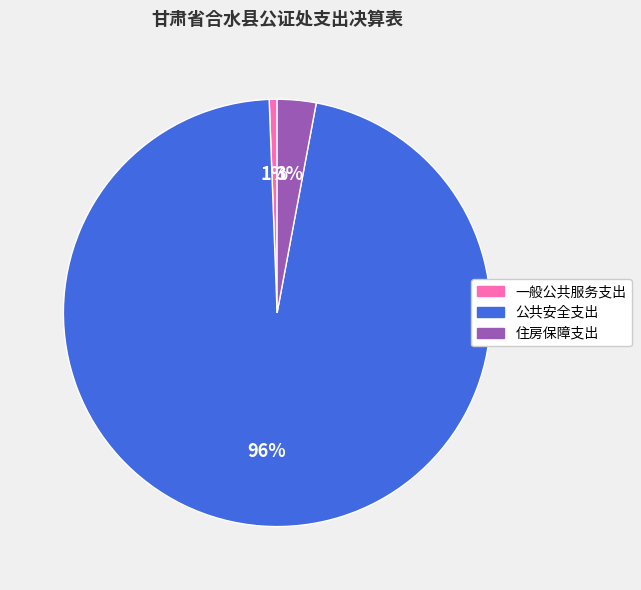

Which category accounts for the majority?

公共安全支出